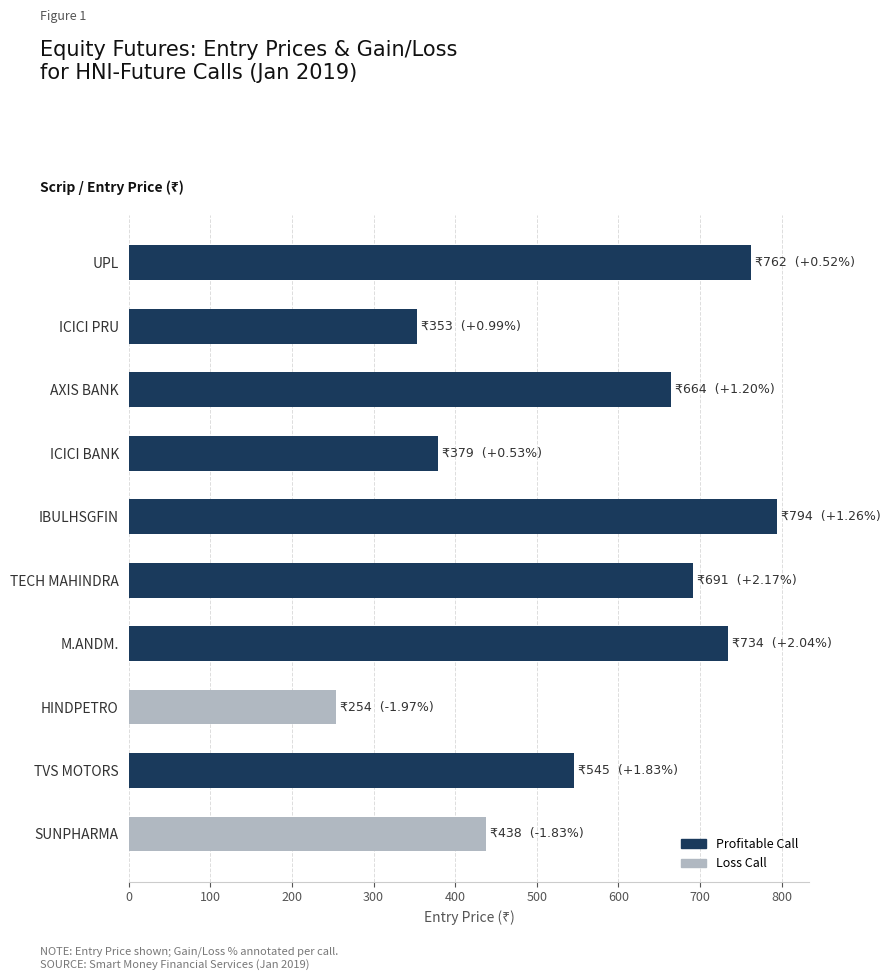

Are the bars horizontal?

Yes